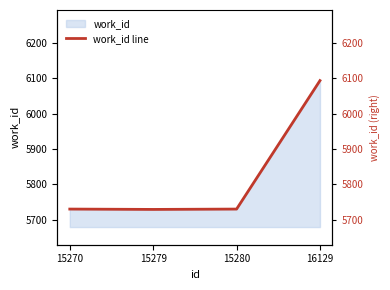

What is the difference between the maximum and minimum values?

365